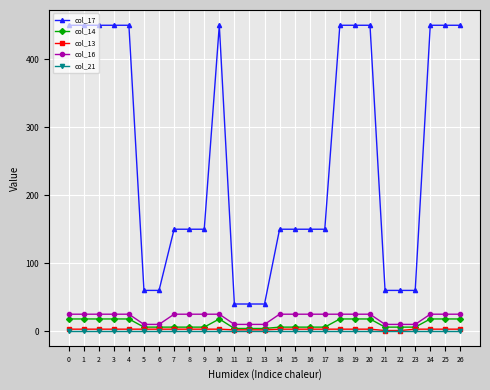

True or false: col_14 and col_17 intersect in this chart.

False